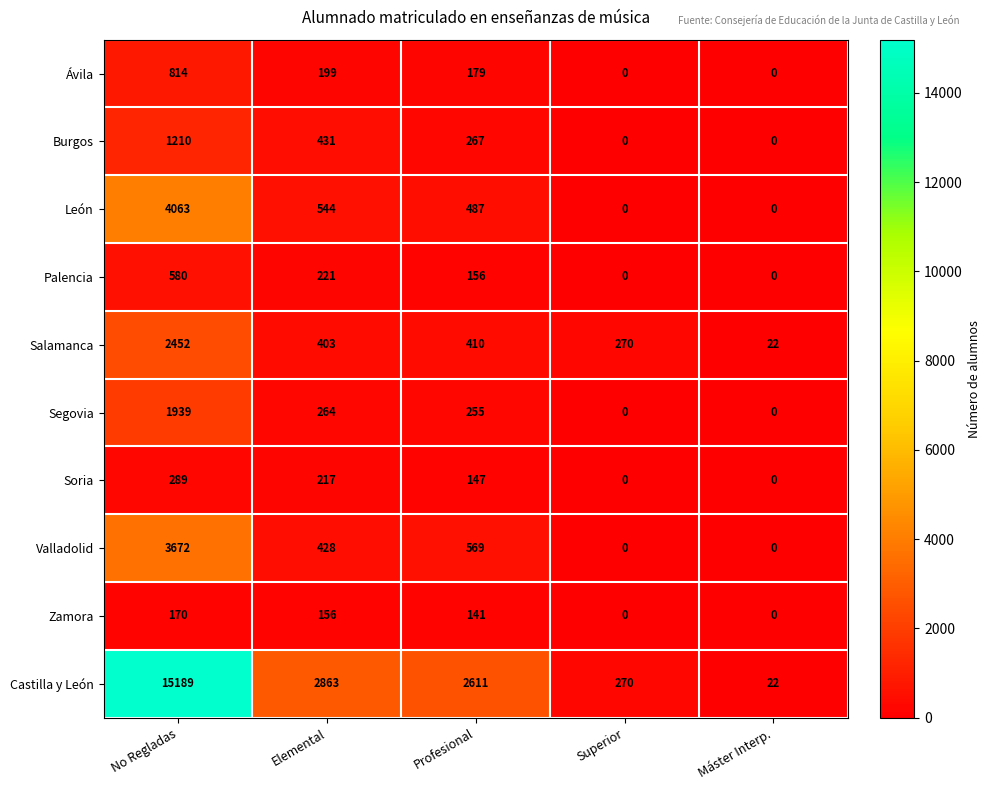

What is the difference between the maximum and second lowest values in the Segovia series?

1939